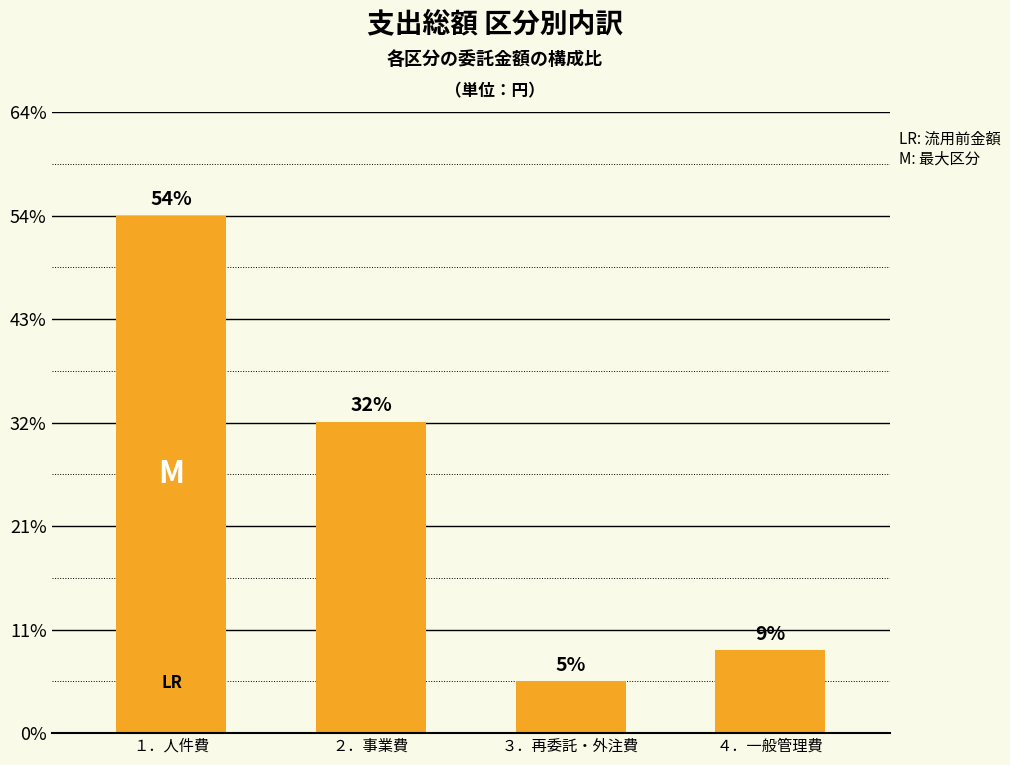

Are the bars horizontal?

No